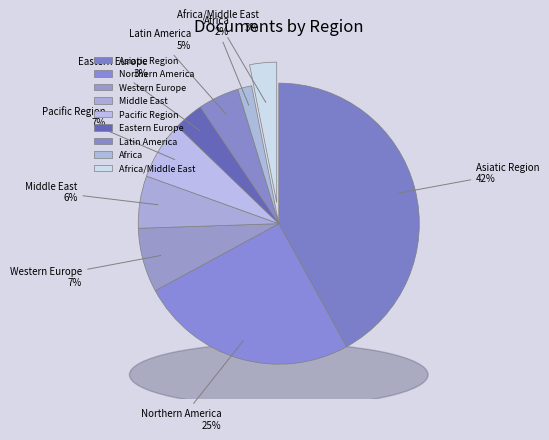

Count the number of slices in the pie.

9